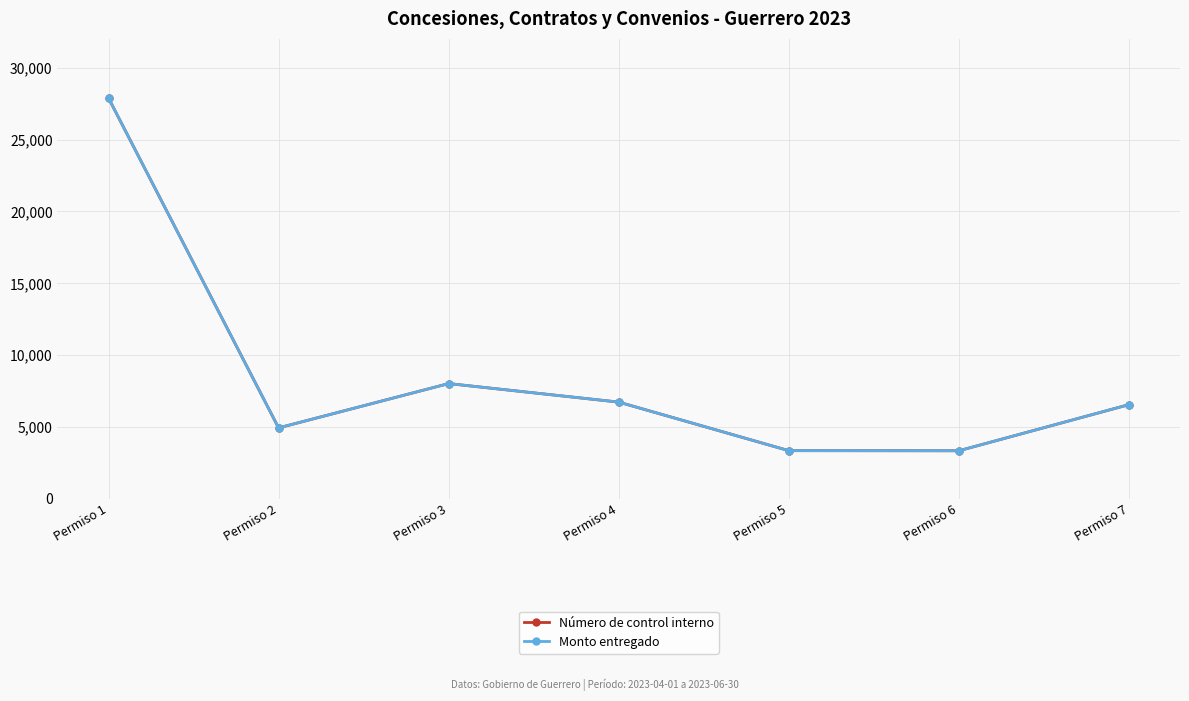

How many interior local valleys does the Monto entregado series have?

2